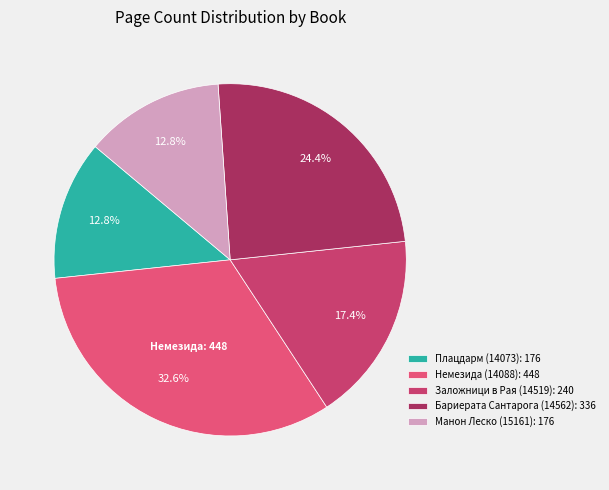

How much of the chart is everything except Плацдарм (14073)?

87.2%